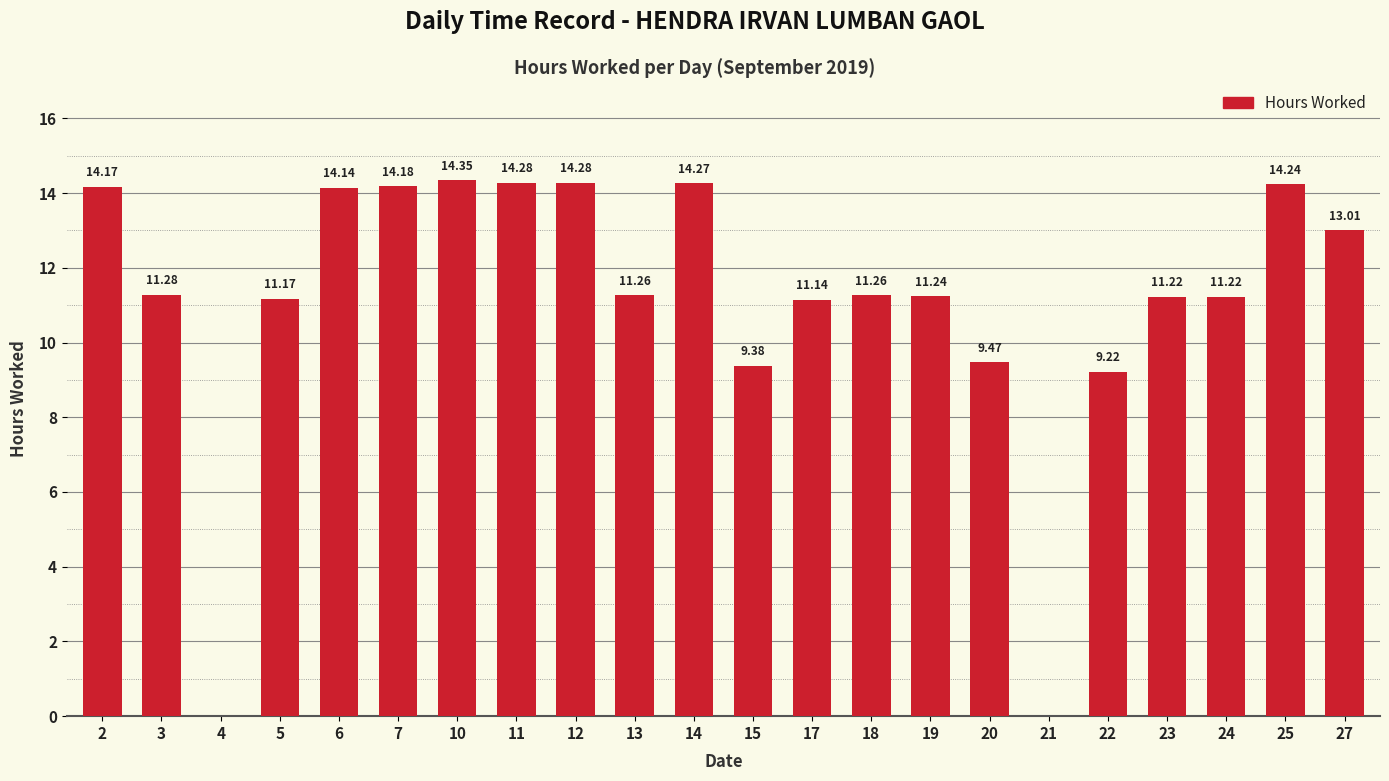

Are the bars grouped side by side (vs. stacked)?

No